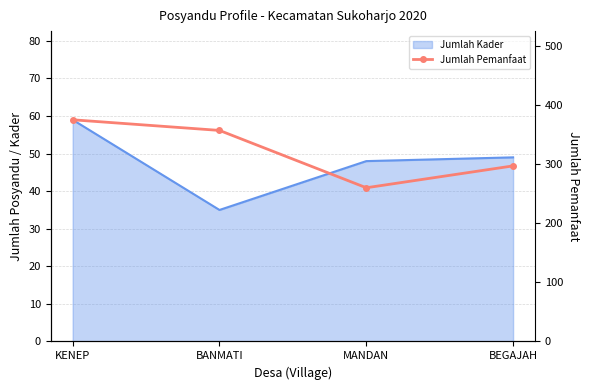

The chart shows a value of 260 at MANDAN. True or false?

True